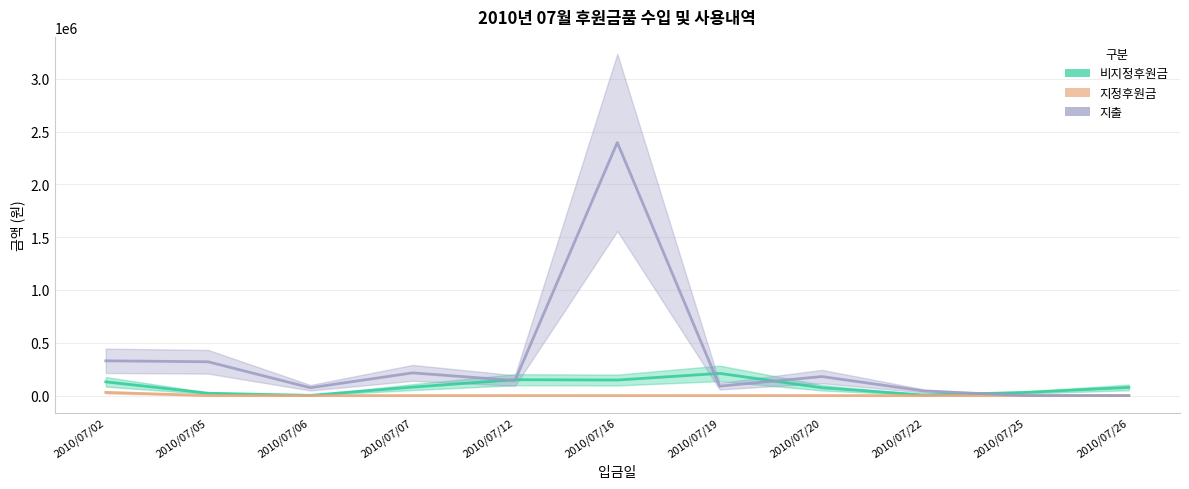

What is the difference between the 비지정후원금 values at 2010/07/05 and 2010/07/20?

52000